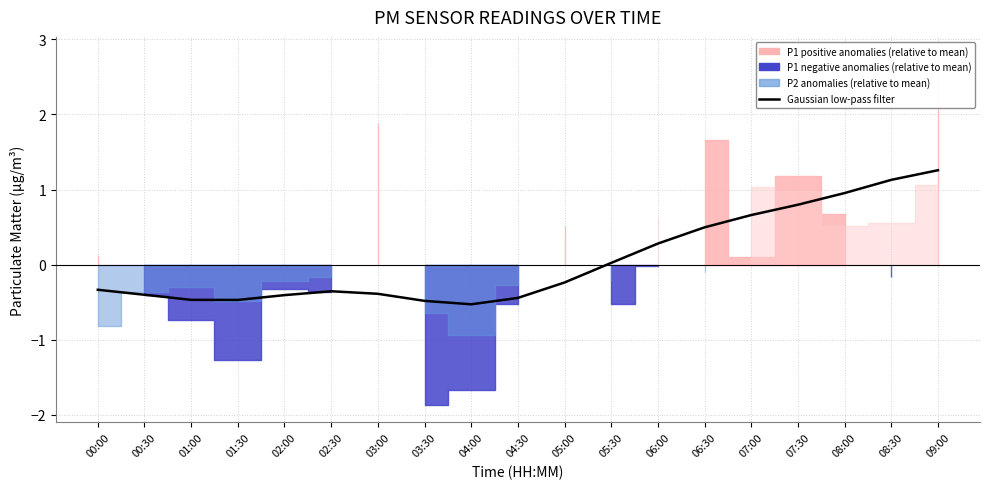

The value at 06:30 is 0.5. True or false?

True